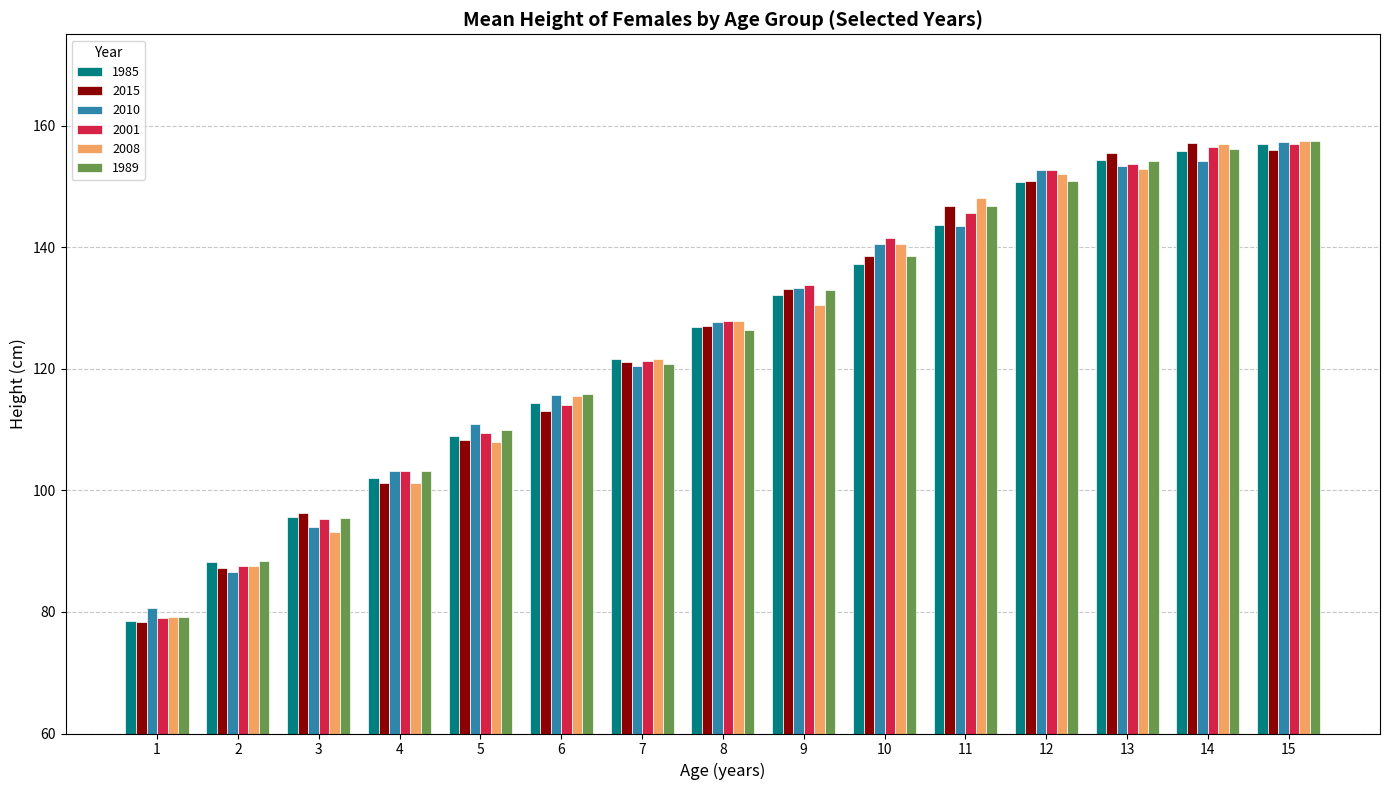

At how many categories does at least one series exceed 127?

8